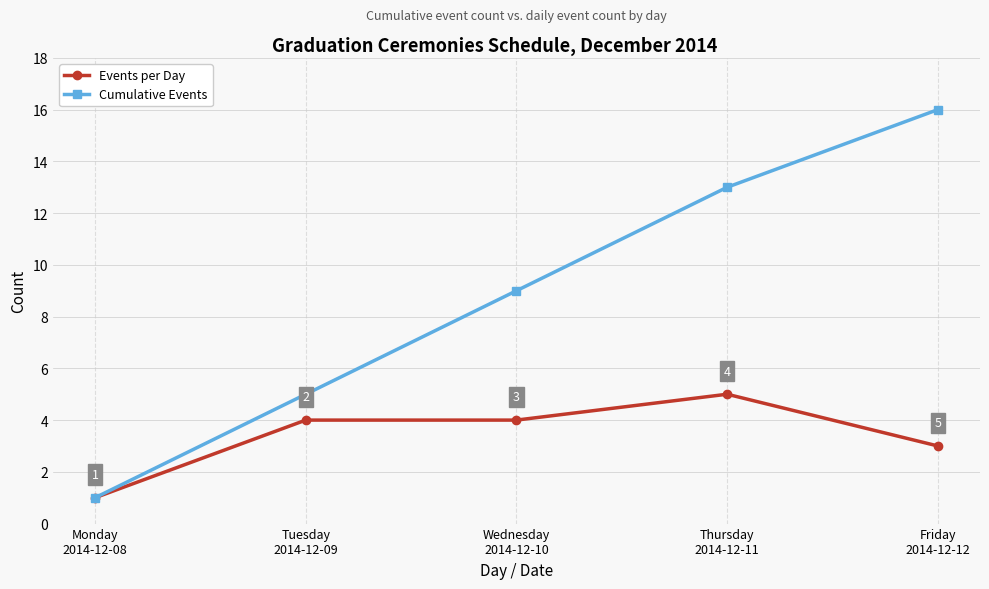

What is the greatest value displayed?

16